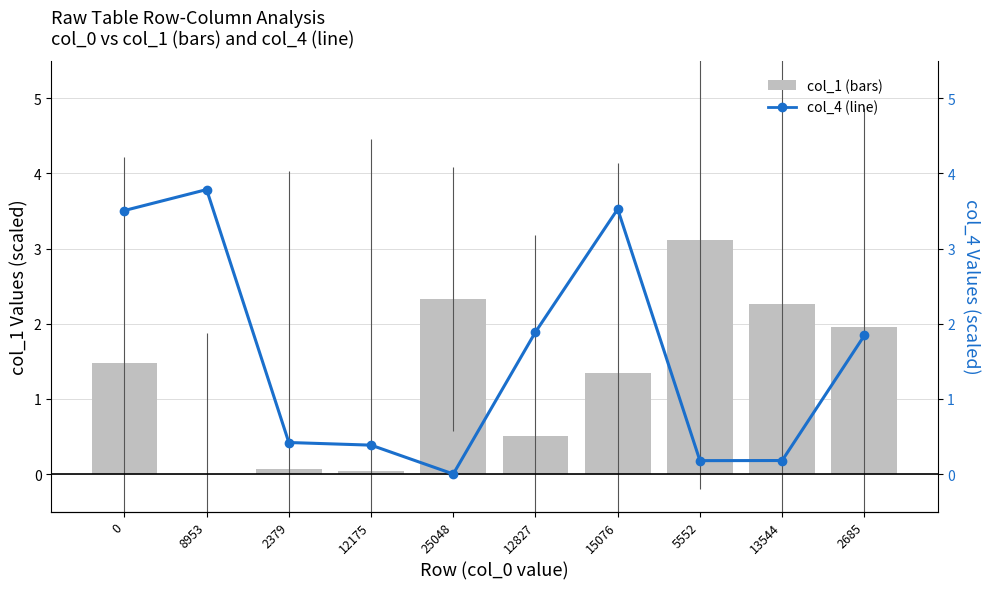

How many values in col_4 are above zero?

9